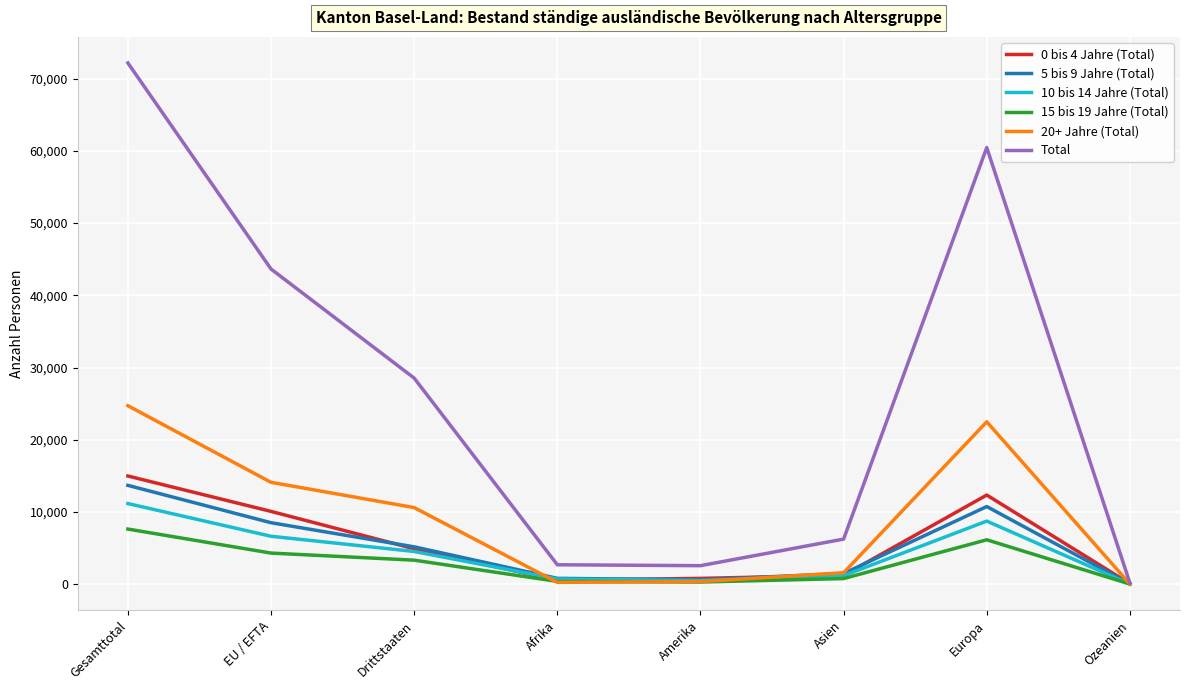

Where is the first local maximum for 20+ Jahre (Total)?

Europa